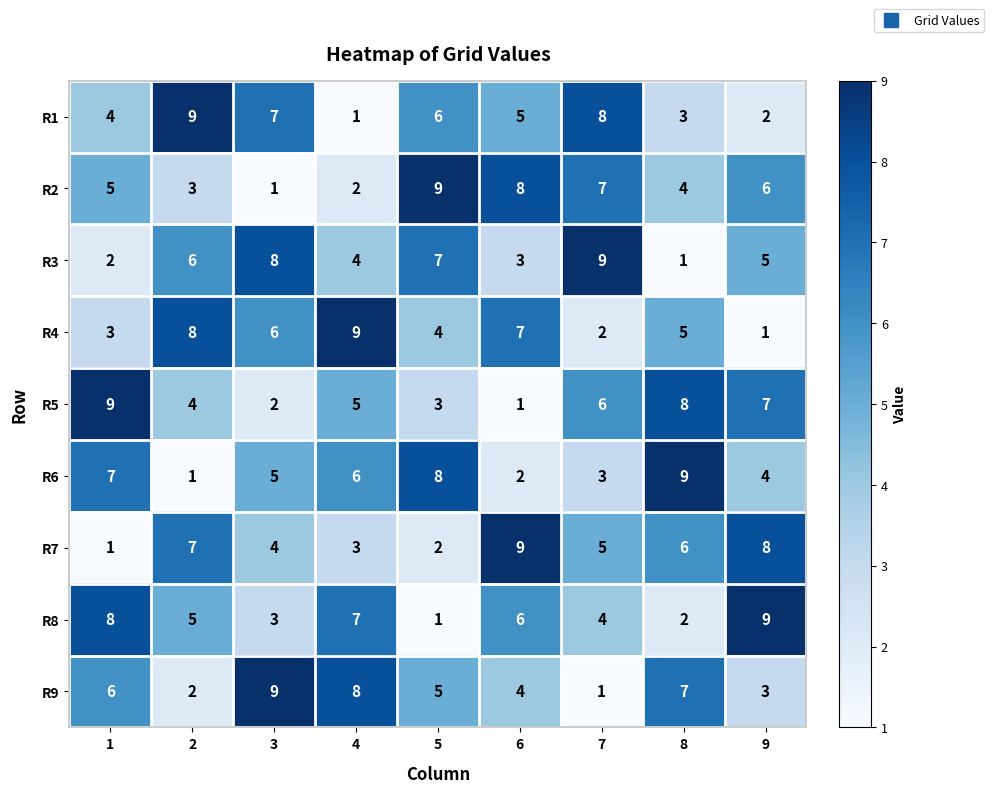

Where is R1 nearest to the value 5?

6